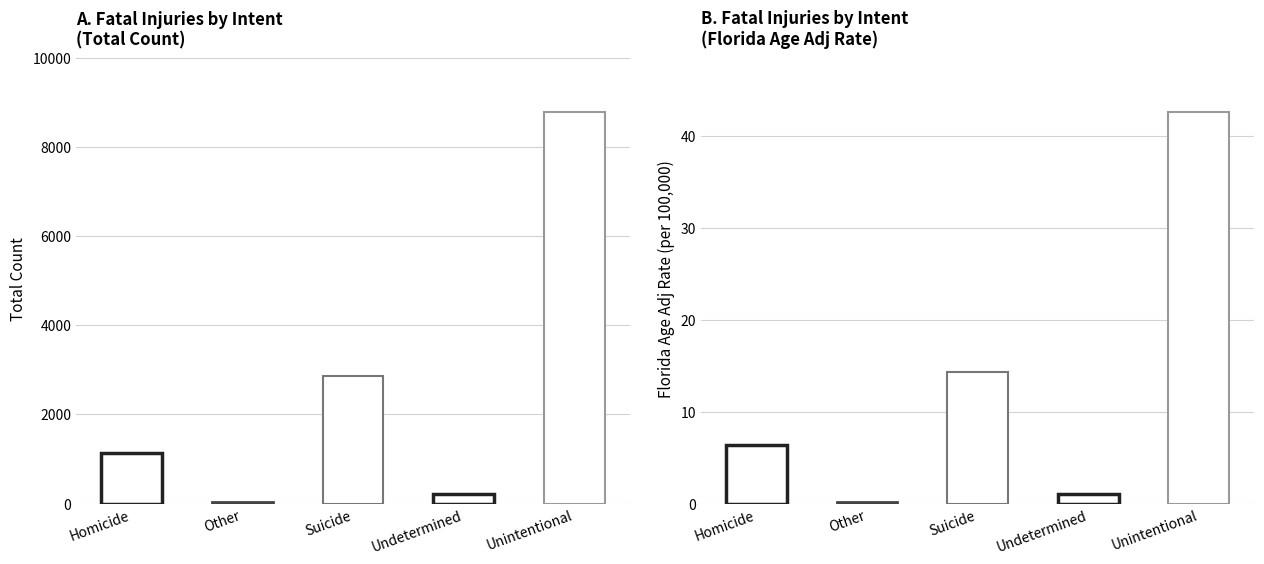

Count the number of data series in this chart.

2